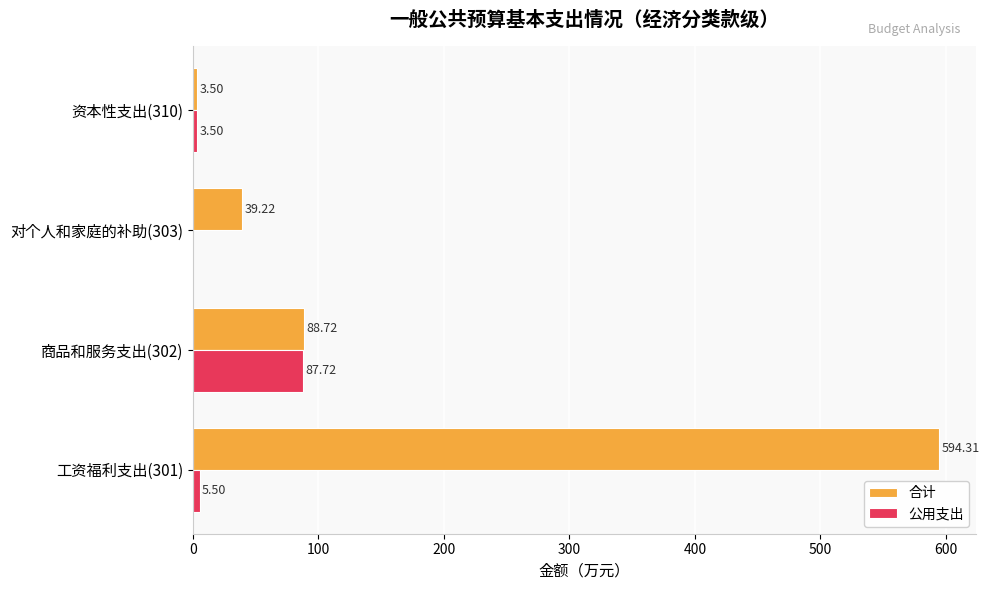

Count the number of data series in this chart.

2